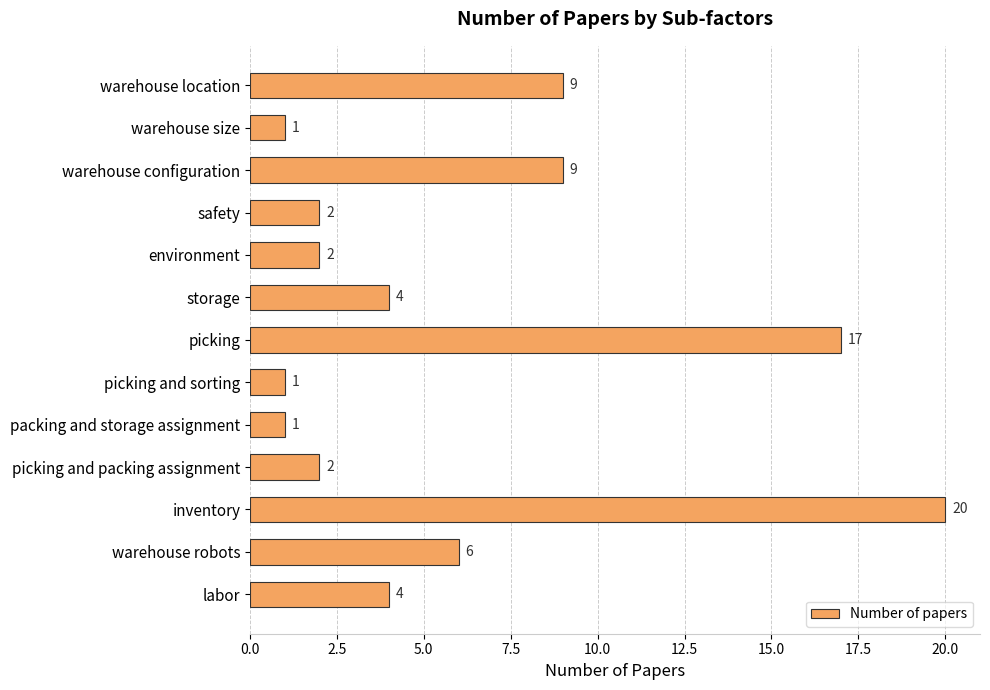

Which label corresponds to the largest value in the chart?

inventory